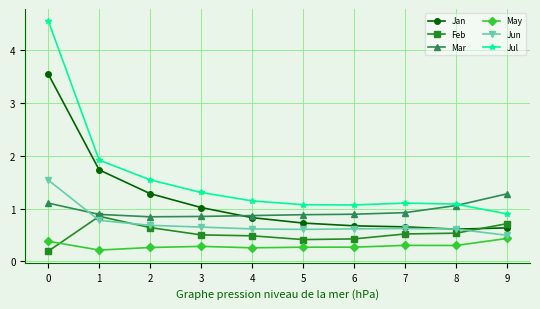

Which series has the largest range (max minus min)?

Jul